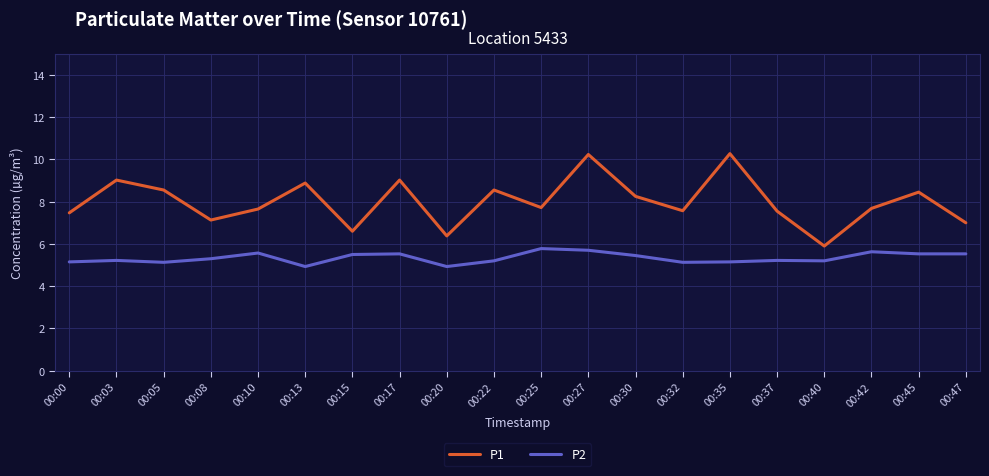

Where does the P1 series first go above 7?

00:00